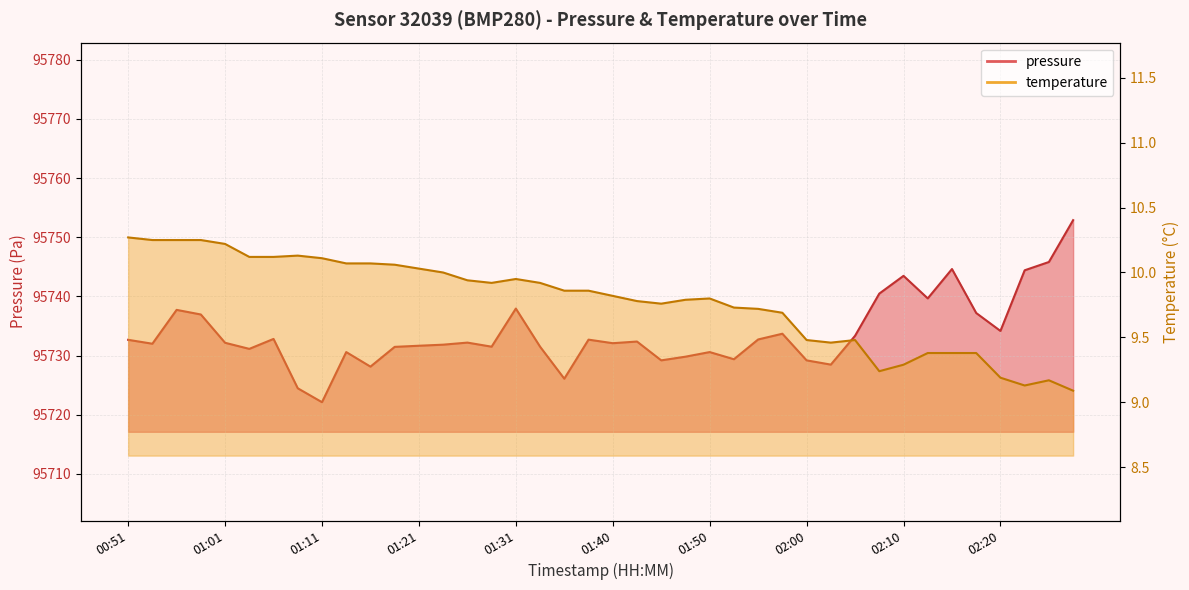

What value does the pressure series have at 01:48?

95729.8